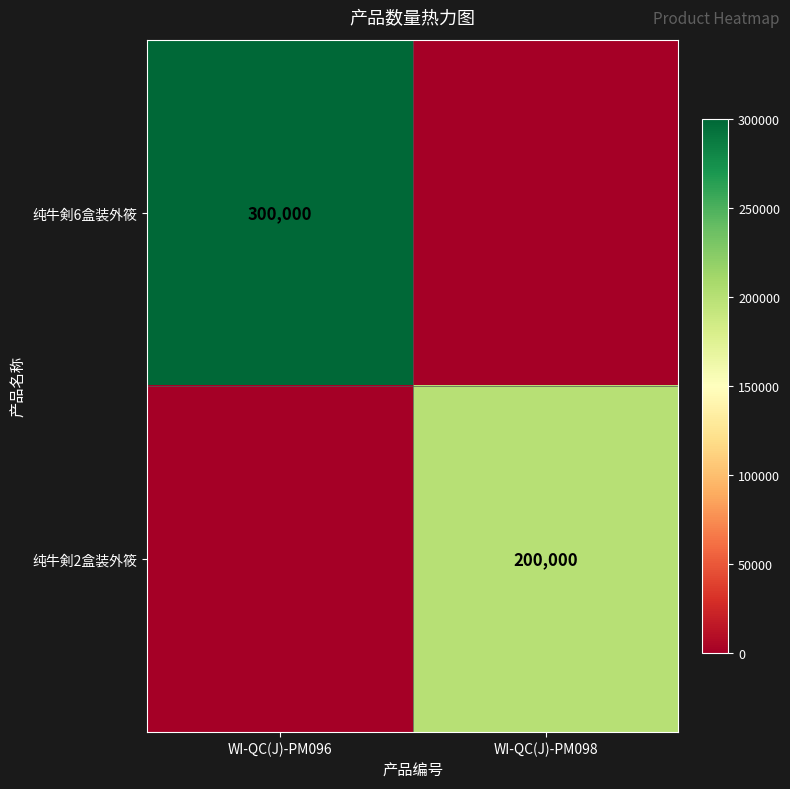

Is it true that 纯牛剣2盒装外筱 equals 200000 at WI-QC(J)-PM098?

True